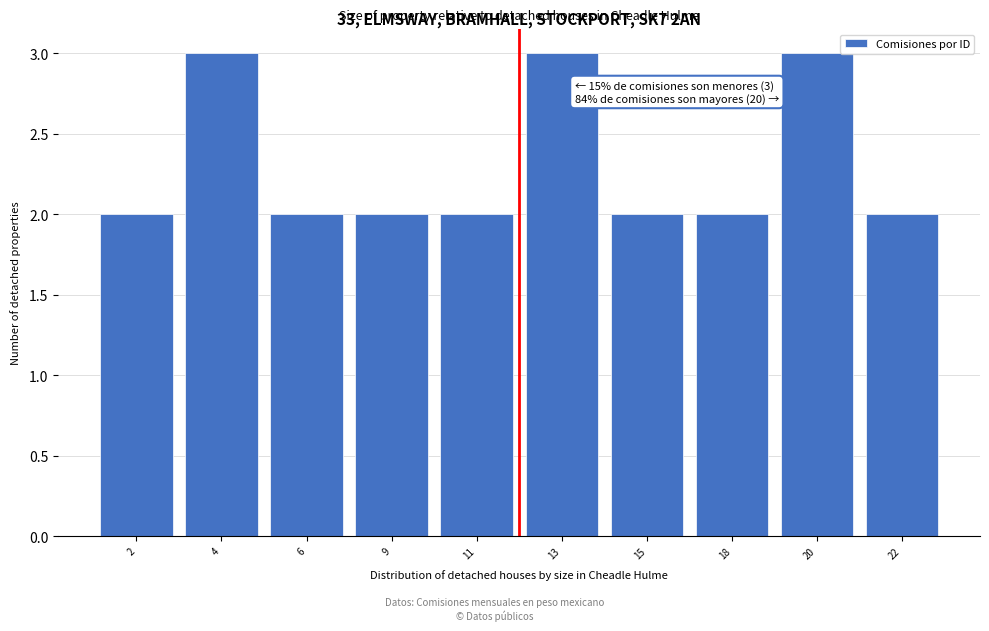

Reading right to left, transcribe all the data shown in this chart.

22=2	20=3	18=2	15=2	13=3	11=2	9=2	6=2	4=3	2=2